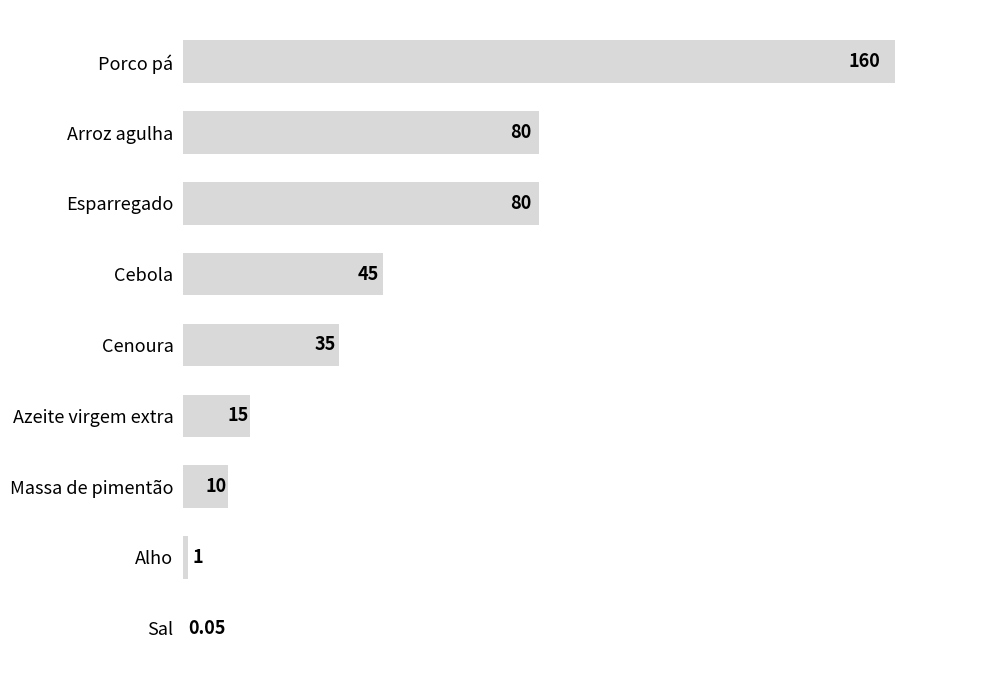

What is the sum of the values at Esparregado and Porco pá?

240.0